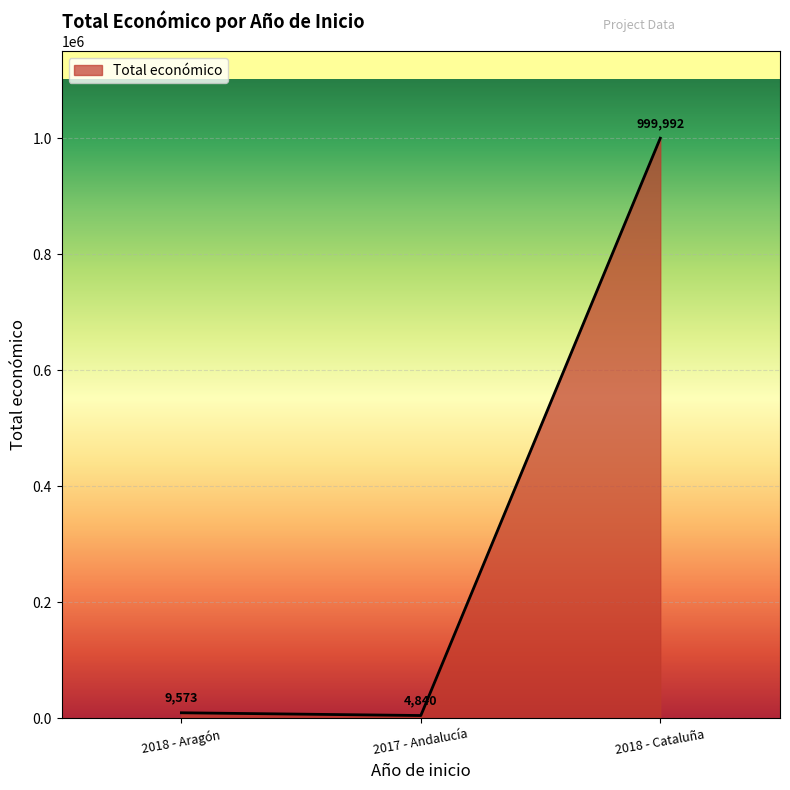

Is it true that the value at 2018 - Aragón is 9573?

True